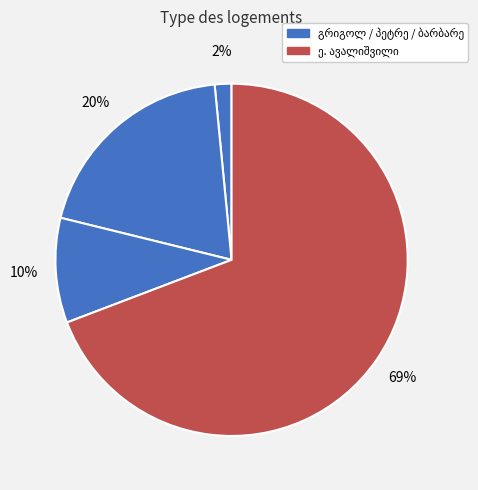

What is the largest slice in the pie chart?

ე. ავალიშვილი